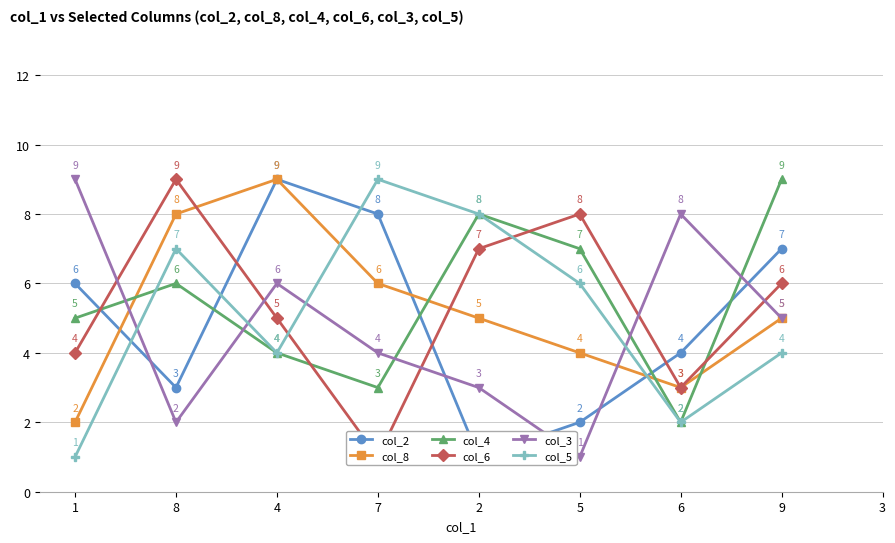

What is the value of the col_5 point at the 1st from the left?

1